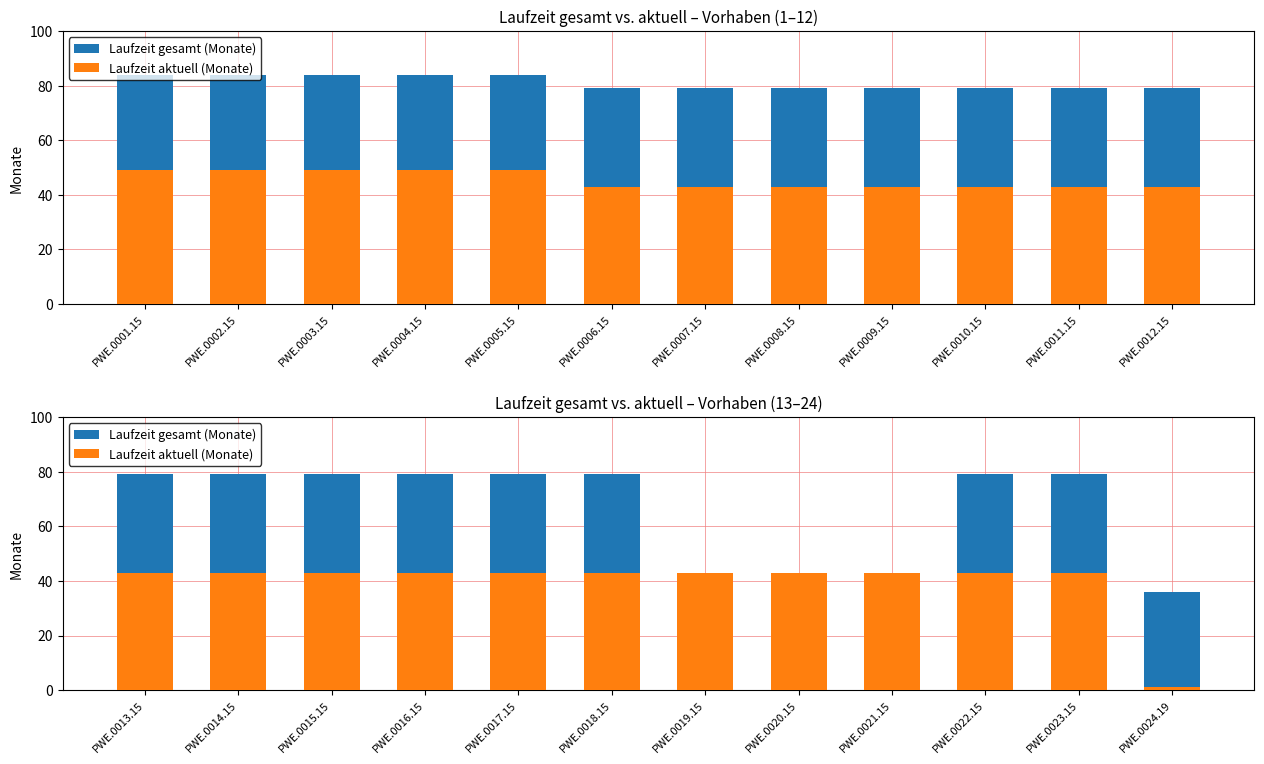

How many bars are there in each group?

2